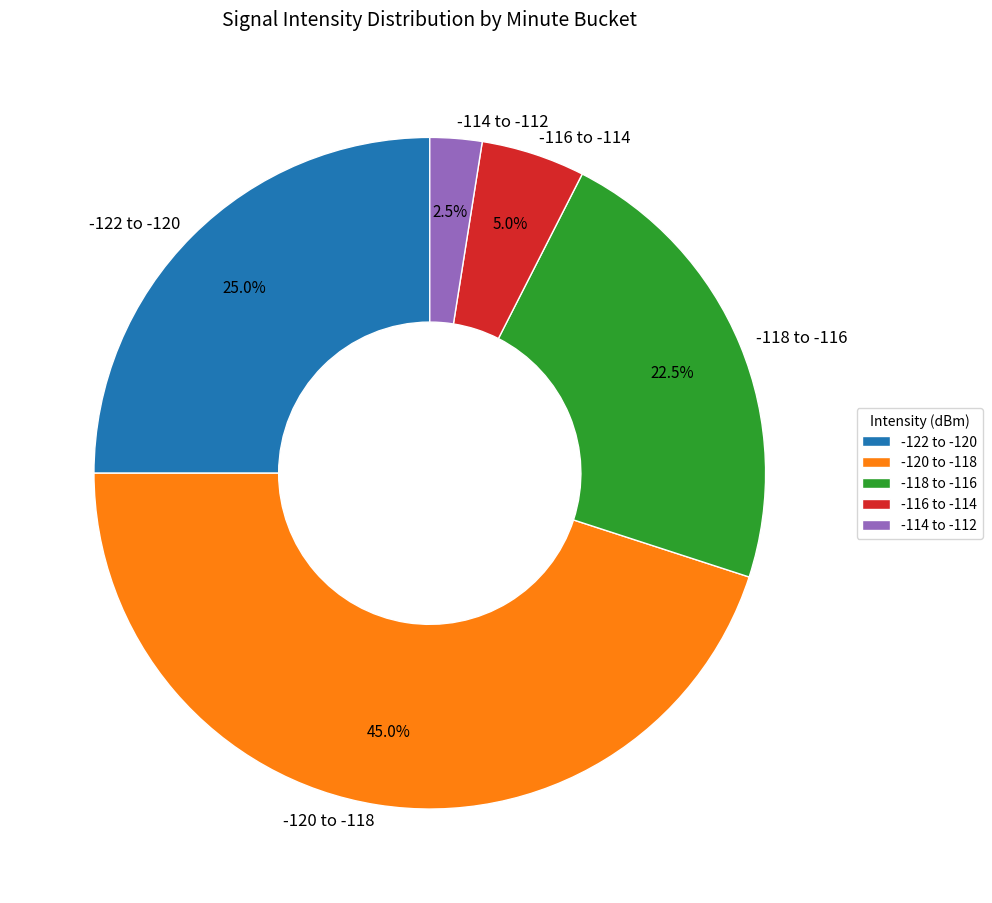

To the nearest percent, what is the average slice percentage?

20%